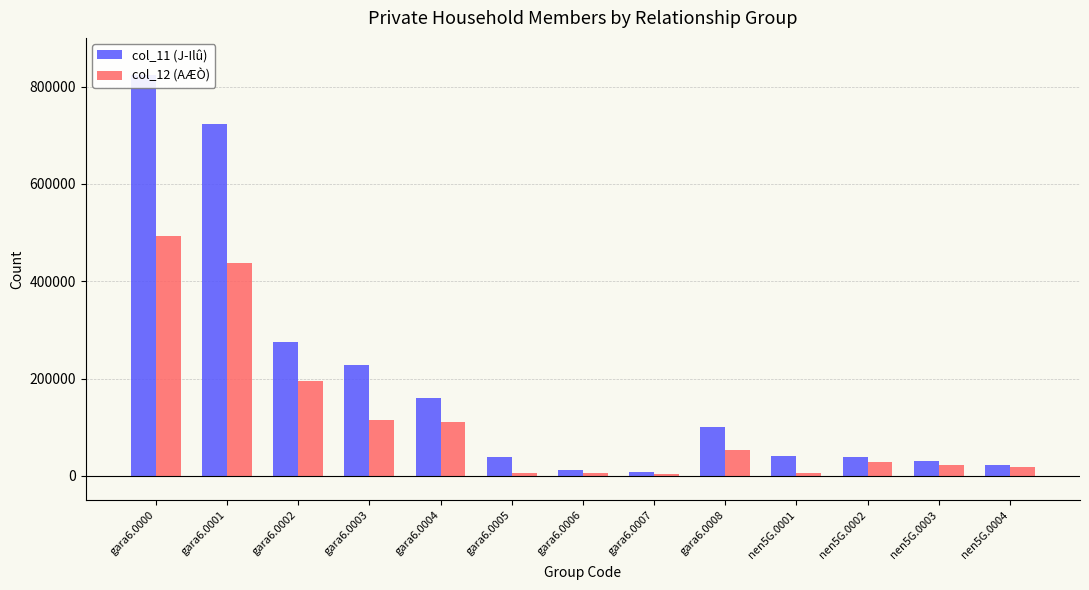

Which series has the largest total across all categories?

col_11 (J-Ilû)